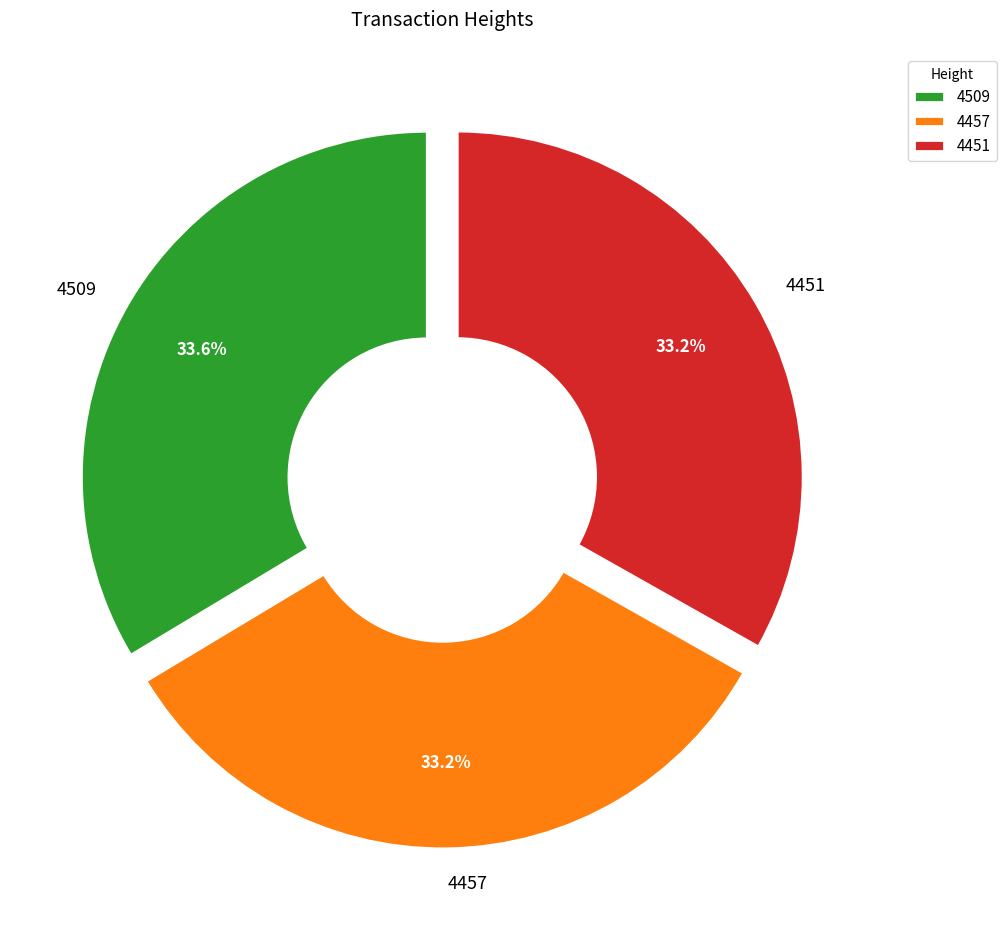

To the nearest percent, what is the average slice percentage?

33%